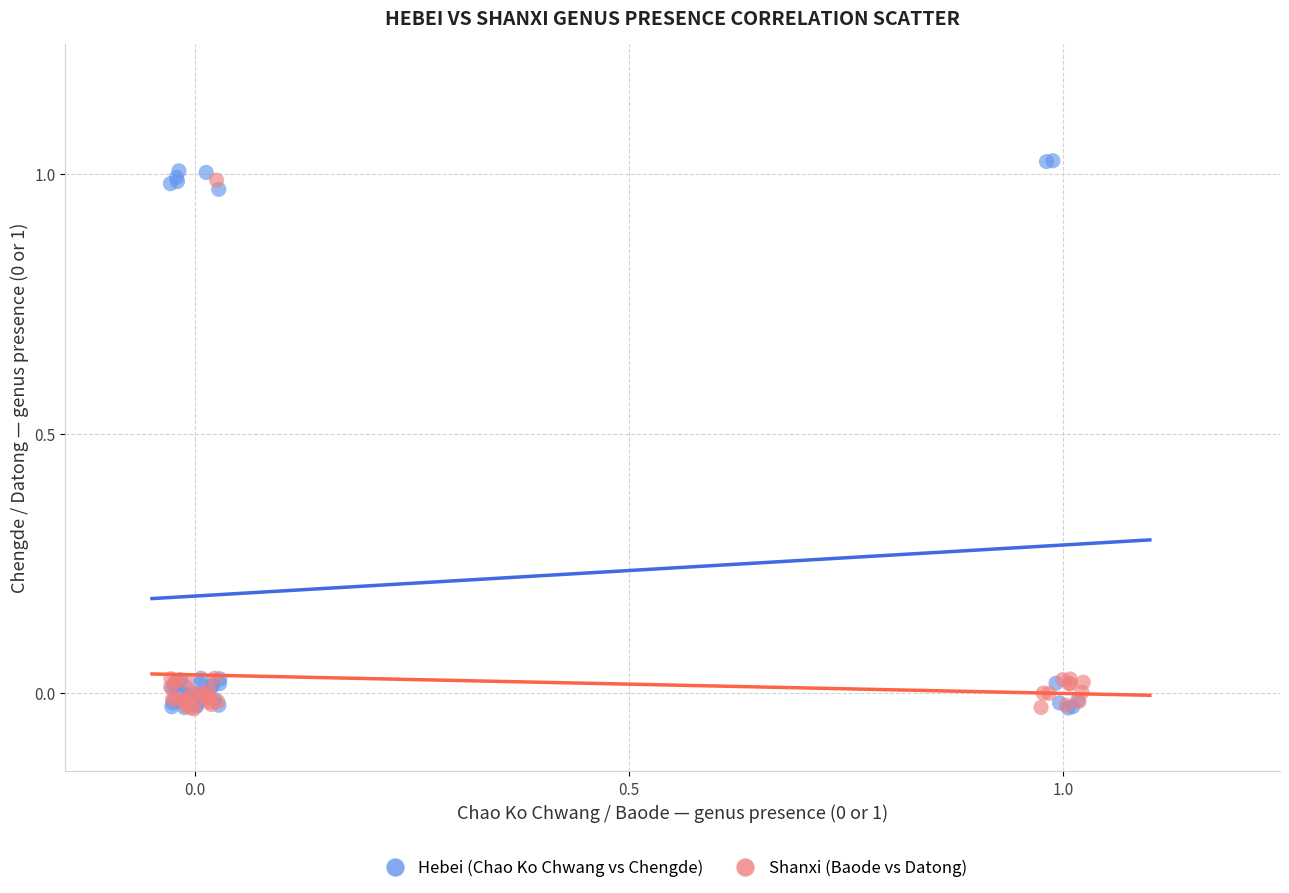

What are all the series names shown in the legend?

Hebei (Chao Ko Chwang vs Chengde), Shanxi (Baode vs Datong)